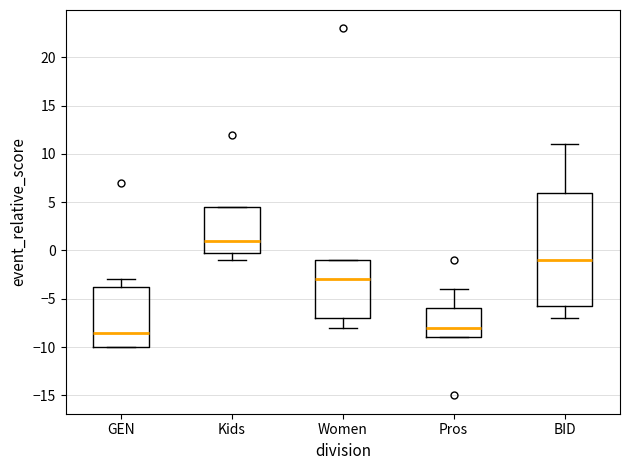

Reading left to right, read every box against the y-axis: the position of its median line, the range the box covers, and the ends of its whiskers. The values are not printed on the chart, so give them approximately, as read against the axis.

GEN: median -8.5, box -10.0 to -3.5, whiskers -10.0 to -3.0
Kids: median 1.0, box 0.0 to 4.5, whiskers -1.0 to 4.5
Women: median -3.0, box -7.0 to -1.0, whiskers -8.0 to -1.0
Pros: median -8.0, box -9.0 to -6.0, whiskers -9.0 to -4.0
BID: median -1.0, box -5.5 to 6.0, whiskers -7.0 to 11.0